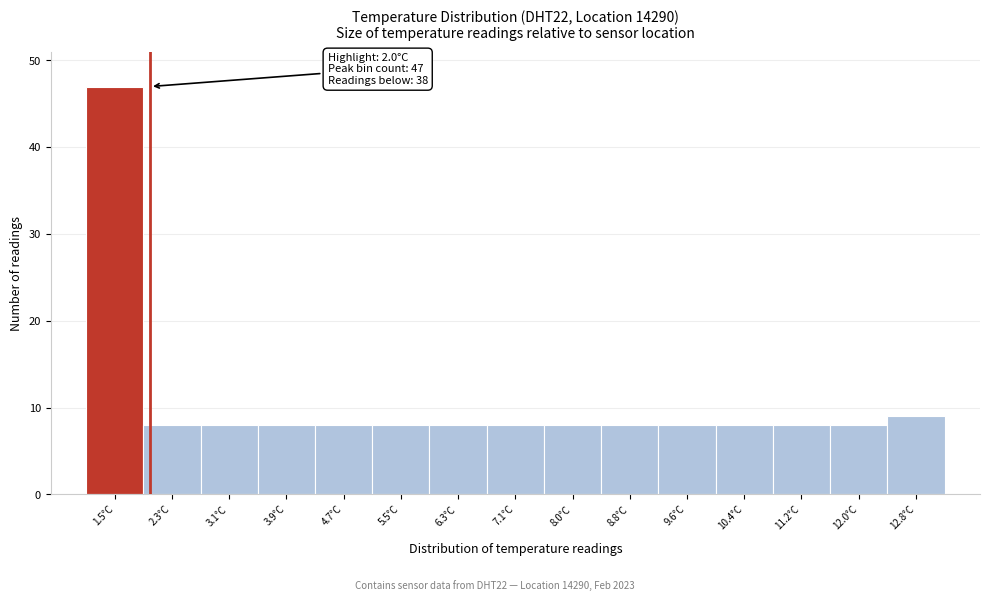

Reading left to right, list all the values displayed in this chart.

1.5°C=47	2.3°C=8	3.1°C=8	3.9°C=8	4.7°C=8	5.5°C=8	6.3°C=8	7.1°C=8	8.0°C=8	8.8°C=8	9.6°C=8	10.4°C=8	11.2°C=8	12.0°C=8	12.8°C=9